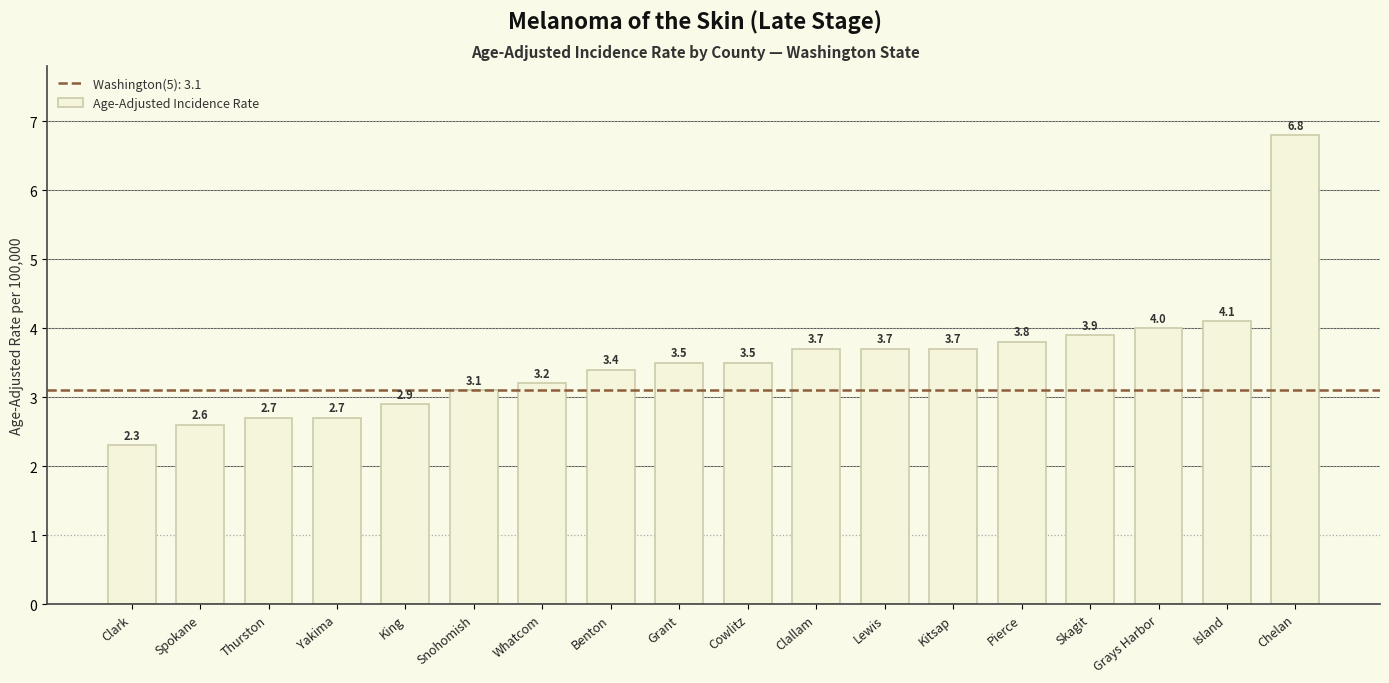

What is the ratio of the value at Chelan to the value at Benton?

2.0